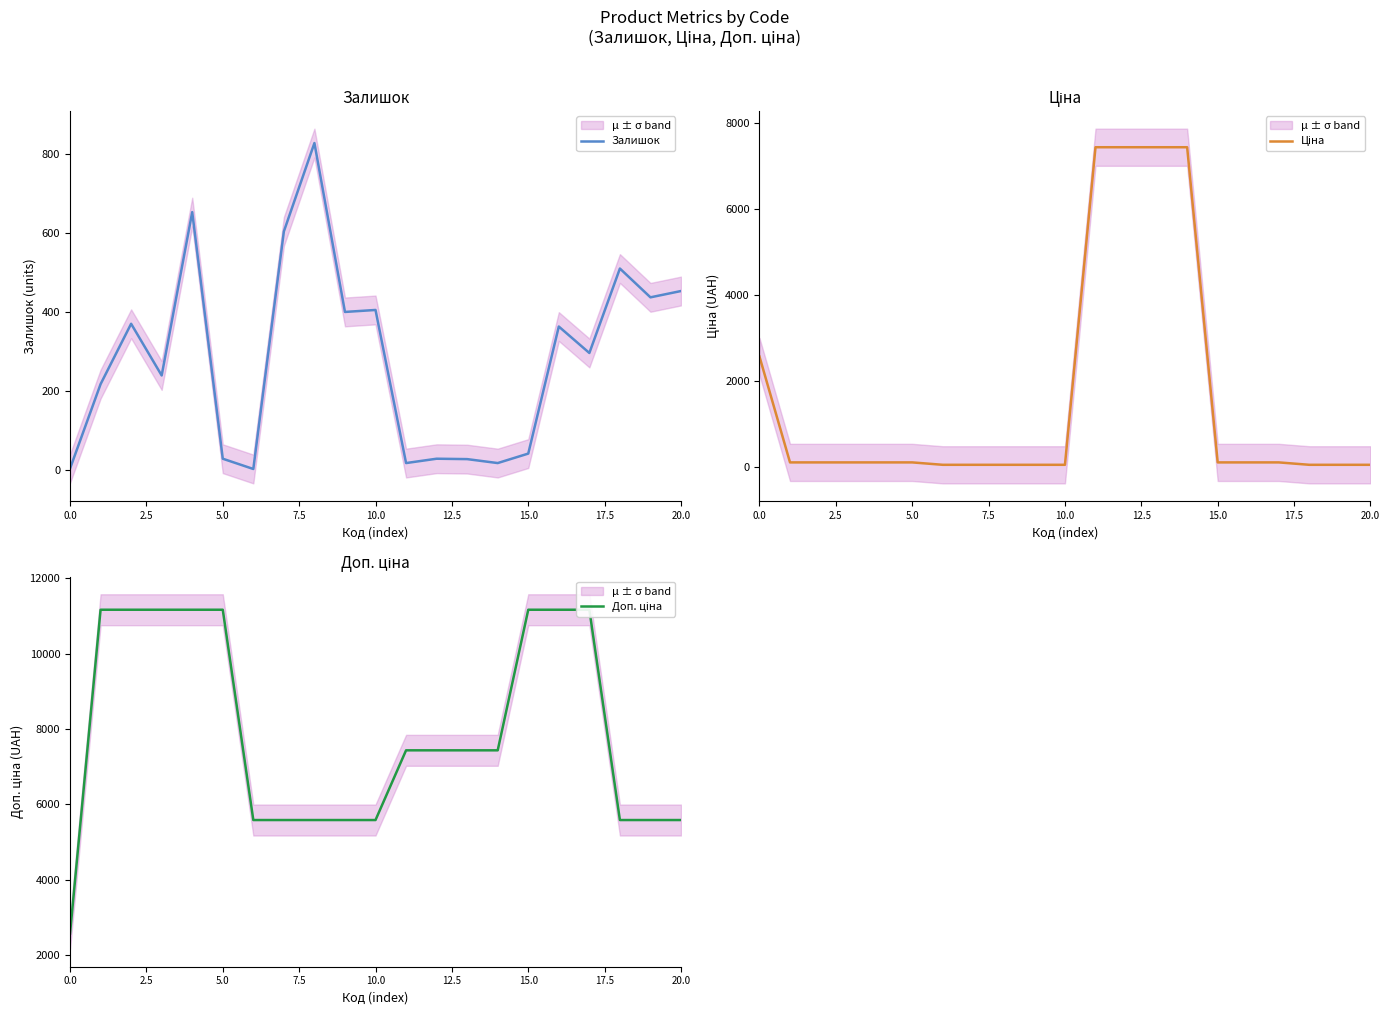

What is the sum of the Залишок values at 18 and 10?

915.0